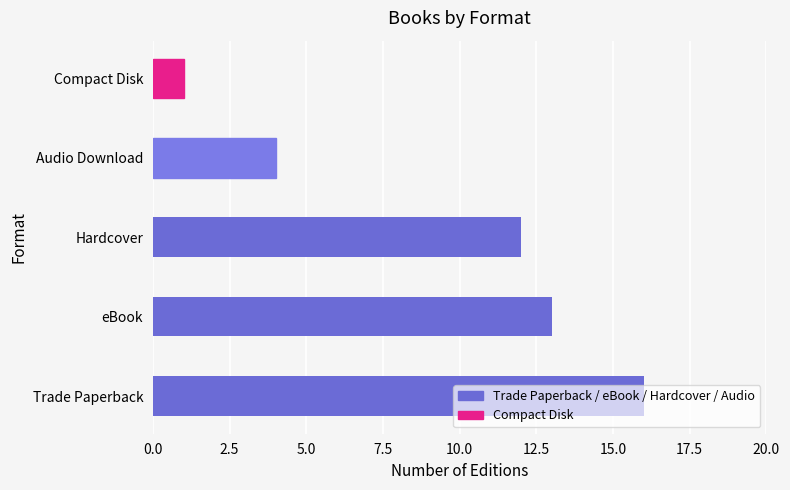

What is the difference between the maximum and minimum values?

15